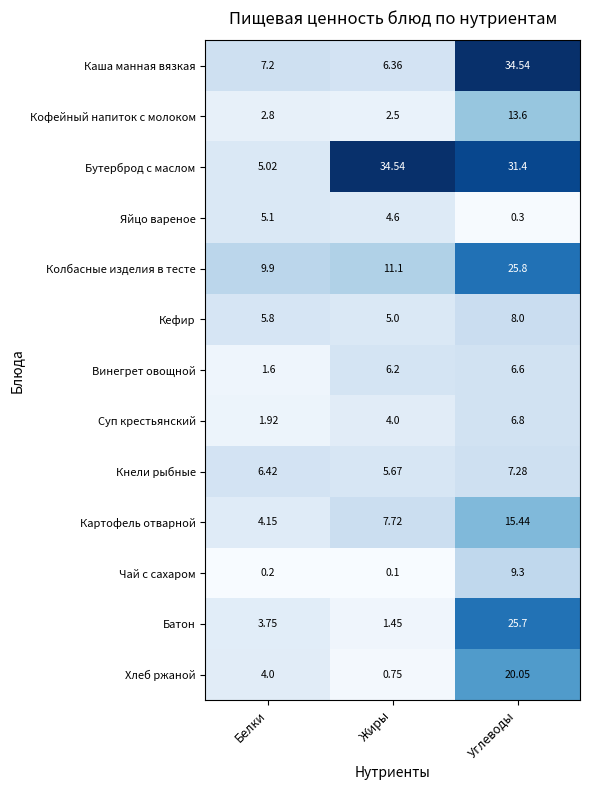

Count the number of categories in the chart.

3